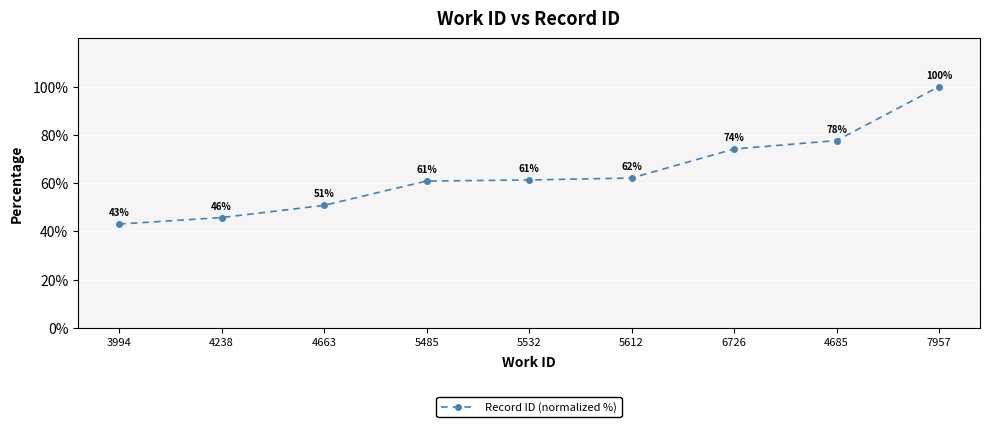

What is the minimum value shown in the chart?

43.0